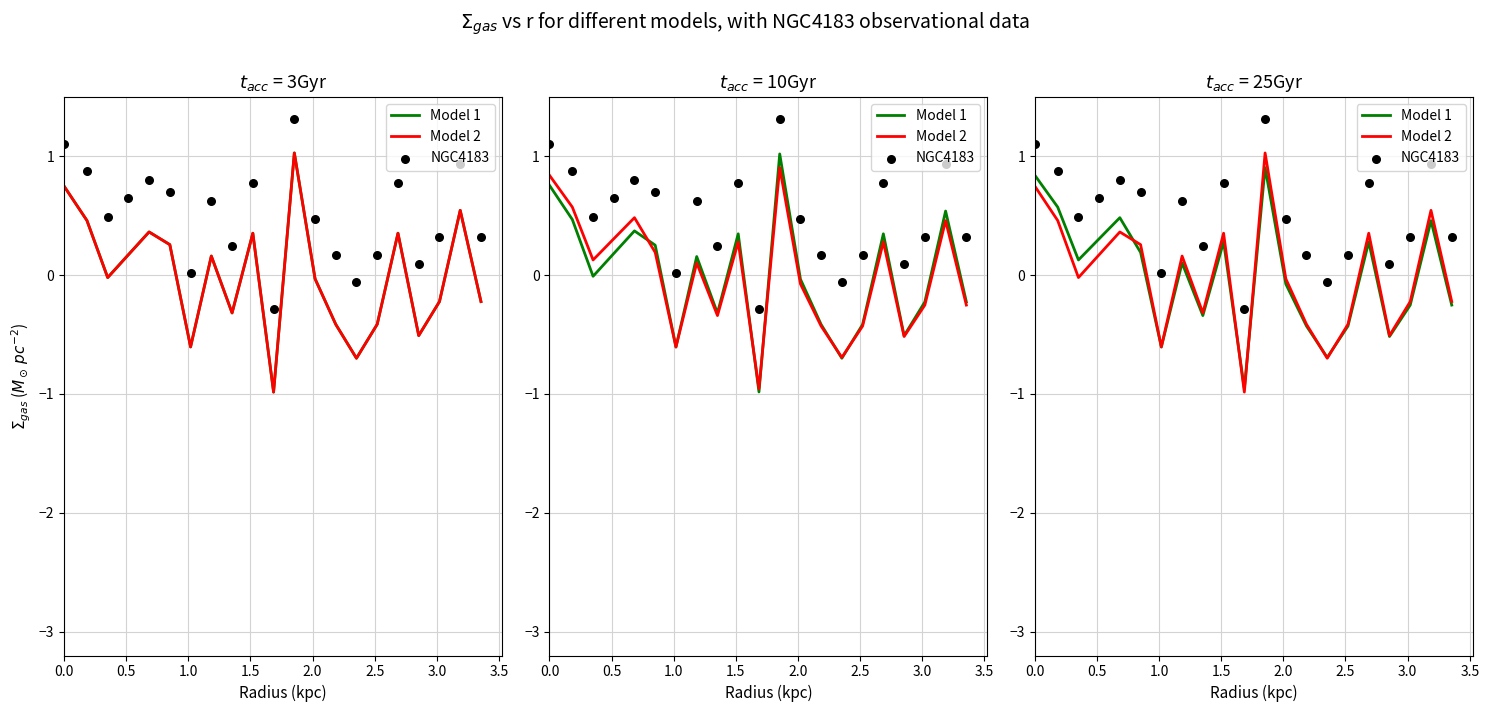

At how many categories does at least one series exceed 0?

19